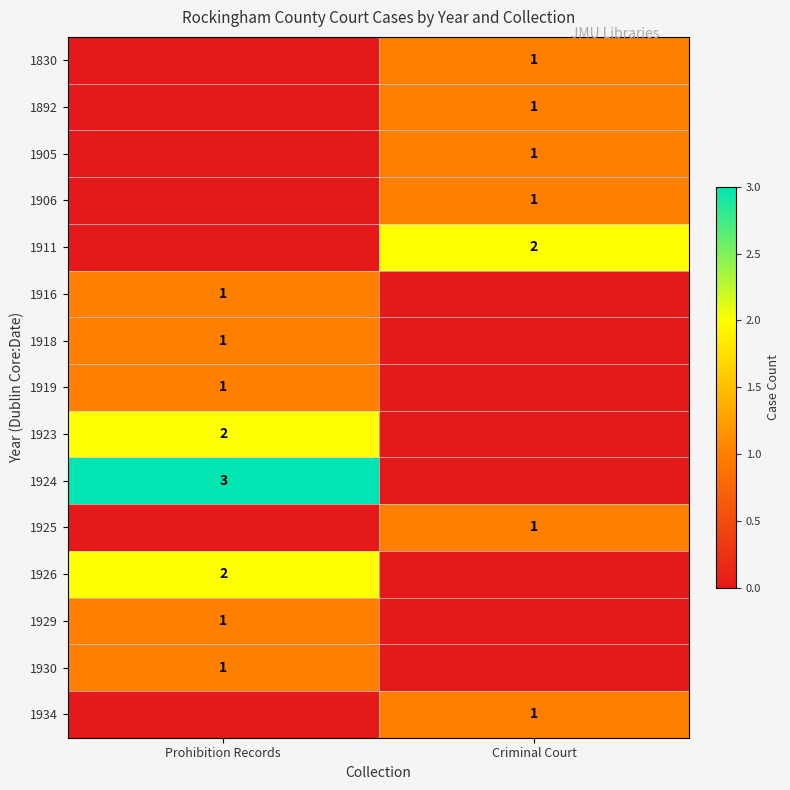

Is it true that 1911 equals 2 at Criminal Court?

True